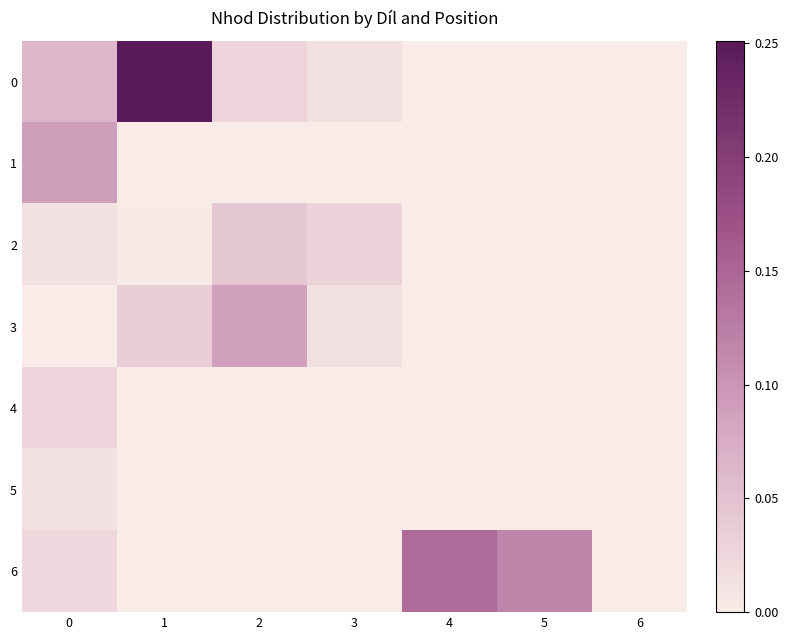

Reading left to right, list all the values displayed in this chart.

0: 0=0.1	1=0.3	2=0.0	3=0.0	4=0.0	5=0.0	6=0.0
1: 0=0.1	1=0.0	2=0.0	3=0.0	4=0.0	5=0.0	6=0.0
2: 0=0.0	1=0.0	2=0.0	3=0.0	4=0.0	5=0.0	6=0.0
3: 0=0.0	1=0.0	2=0.1	3=0.0	4=0.0	5=0.0	6=0.0
4: 0=0.0	1=0.0	2=0.0	3=0.0	4=0.0	5=0.0	6=0.0
5: 0=0.0	1=0.0	2=0.0	3=0.0	4=0.0	5=0.0	6=0.0
6: 0=0.0	1=0.0	2=0.0	3=0.0	4=0.1	5=0.1	6=0.0